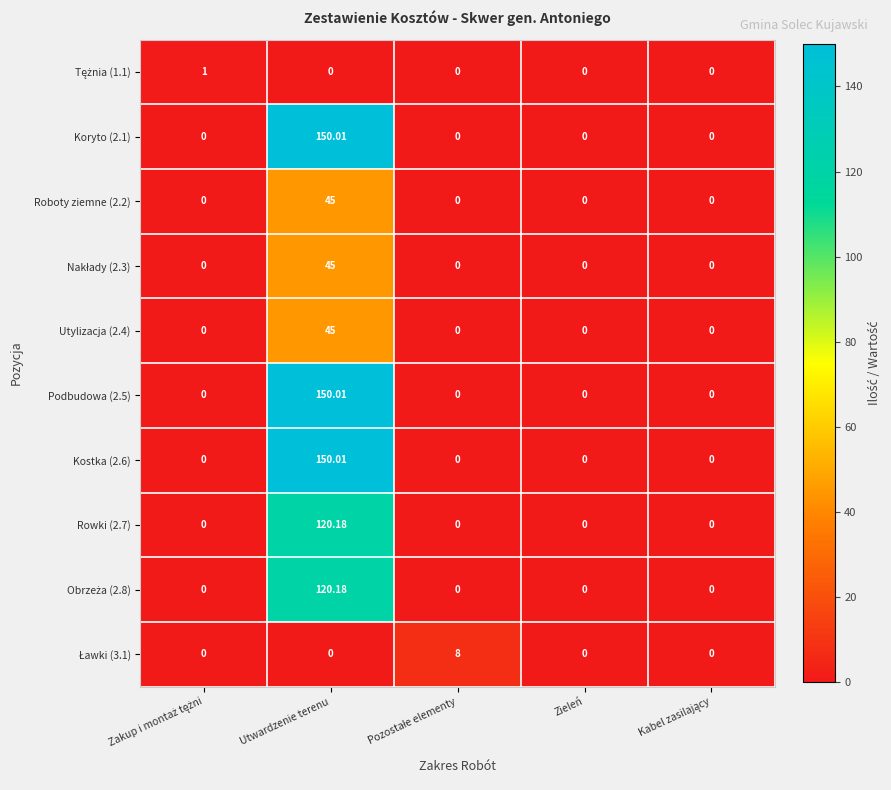

What is the greatest value displayed?

150.0